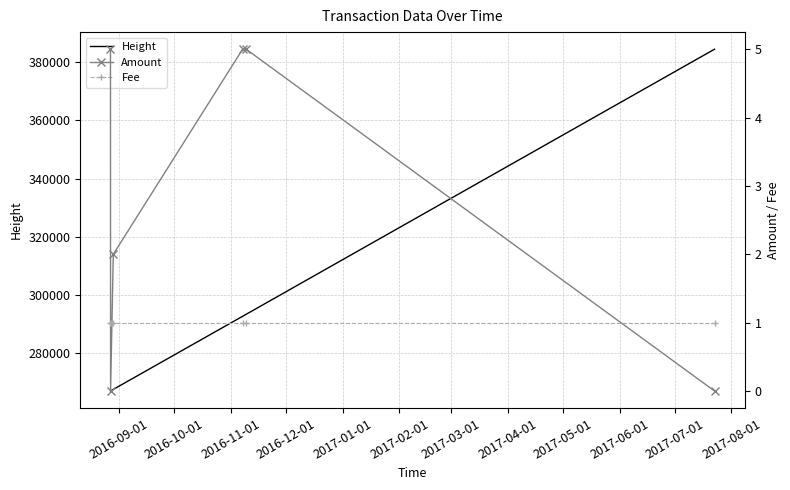

Reading left to right, transcribe all the data shown in this chart.

Height: 266944	266962	267496	292640	293326	384517
Amount: 5	0	2	5	5	0
Fee: 1	1	1	1	1	1